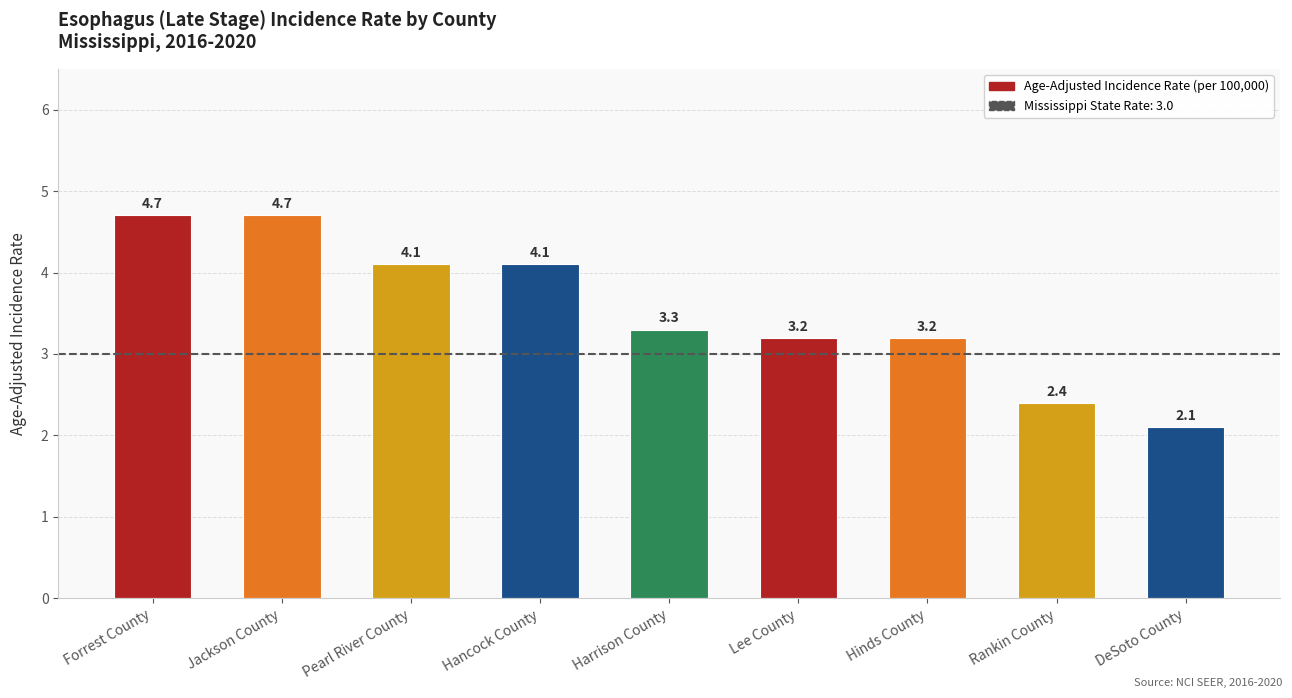

At which category does the chart reach its minimum across all series?

DeSoto County